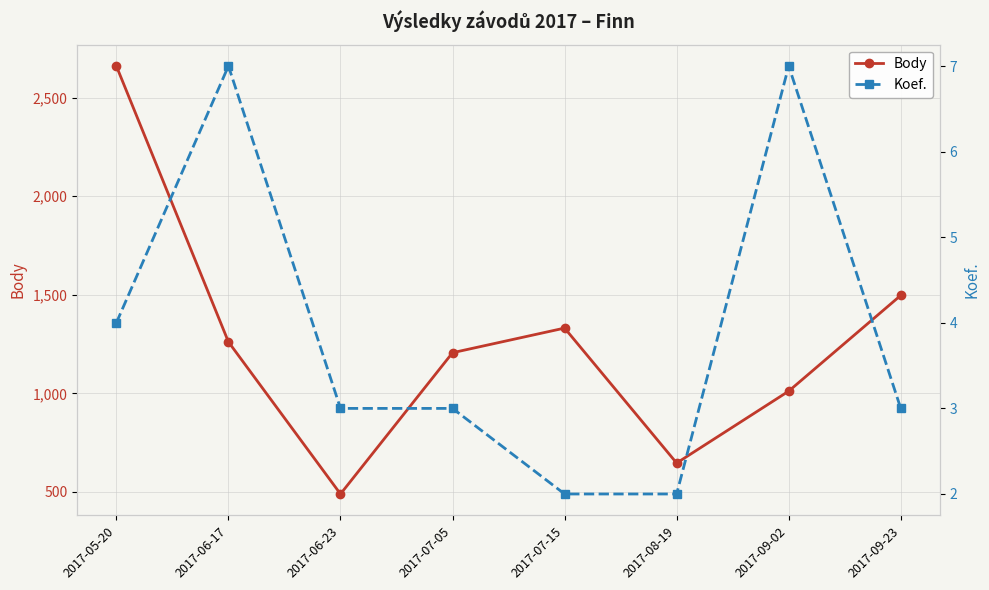

At which label is Koef. closest to 4?

2017-05-20